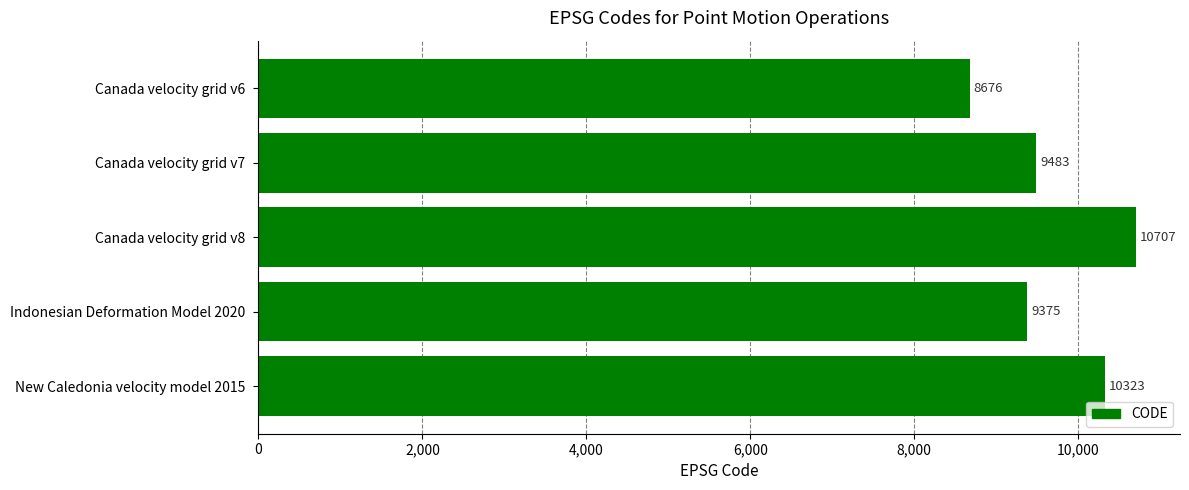

What is the label of the 3rd bar from the bottom?

Canada velocity grid v8